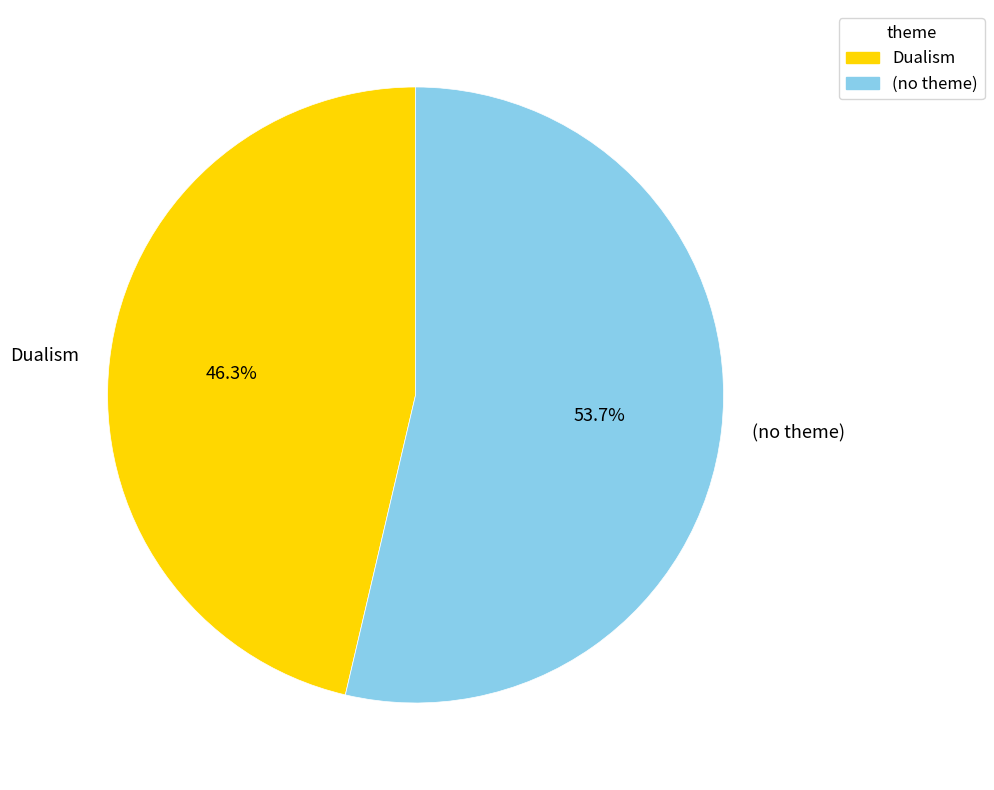

Approximately how many times larger is the value at (no theme) compared to Dualism?

1.2